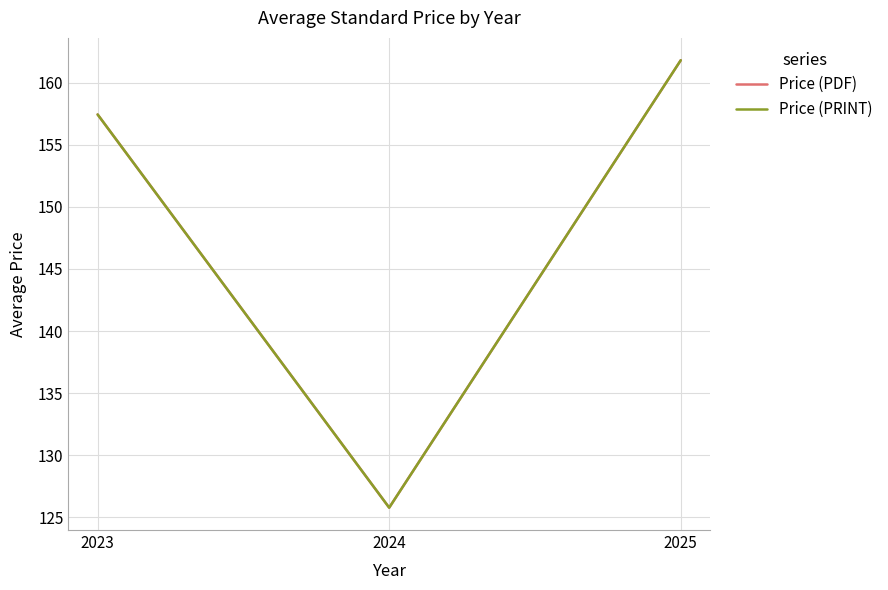

True or false: Price (PDF) has a value of 125.8 at 2024.

True